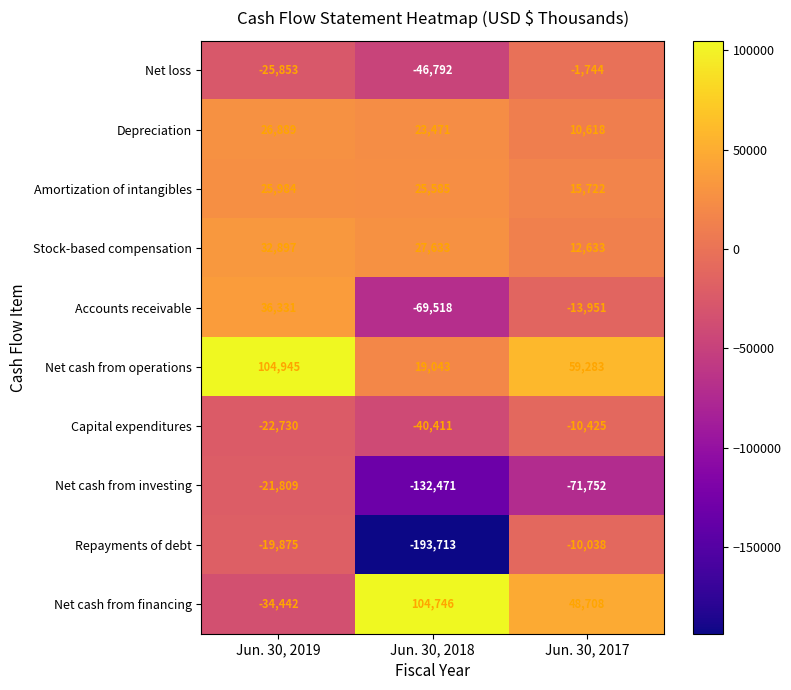

How many distinct data groups are displayed?

10